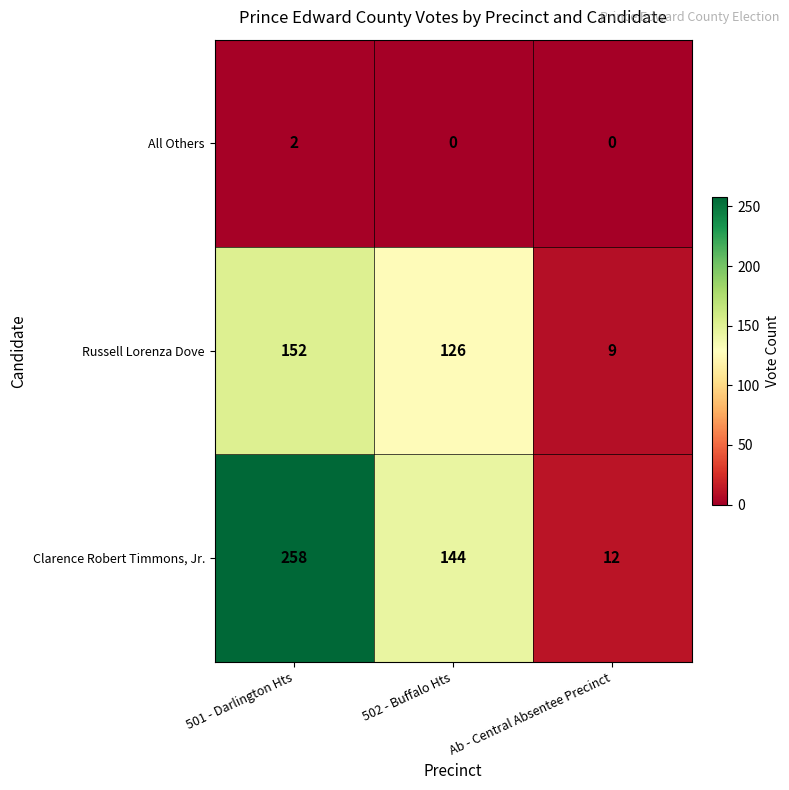

Is the value of All Others at 501 - Darlington Hts greater than the value of Clarence Robert Timmons, Jr. at Ab - Central Absentee Precinct?

No